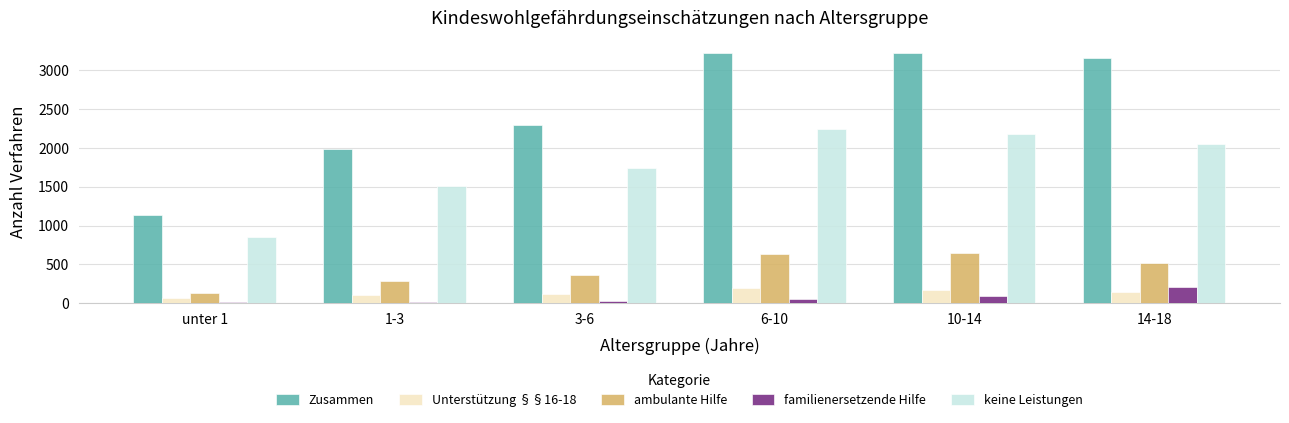

The familienersetzende Hilfe series shows 21 at unter 1. True or false?

True